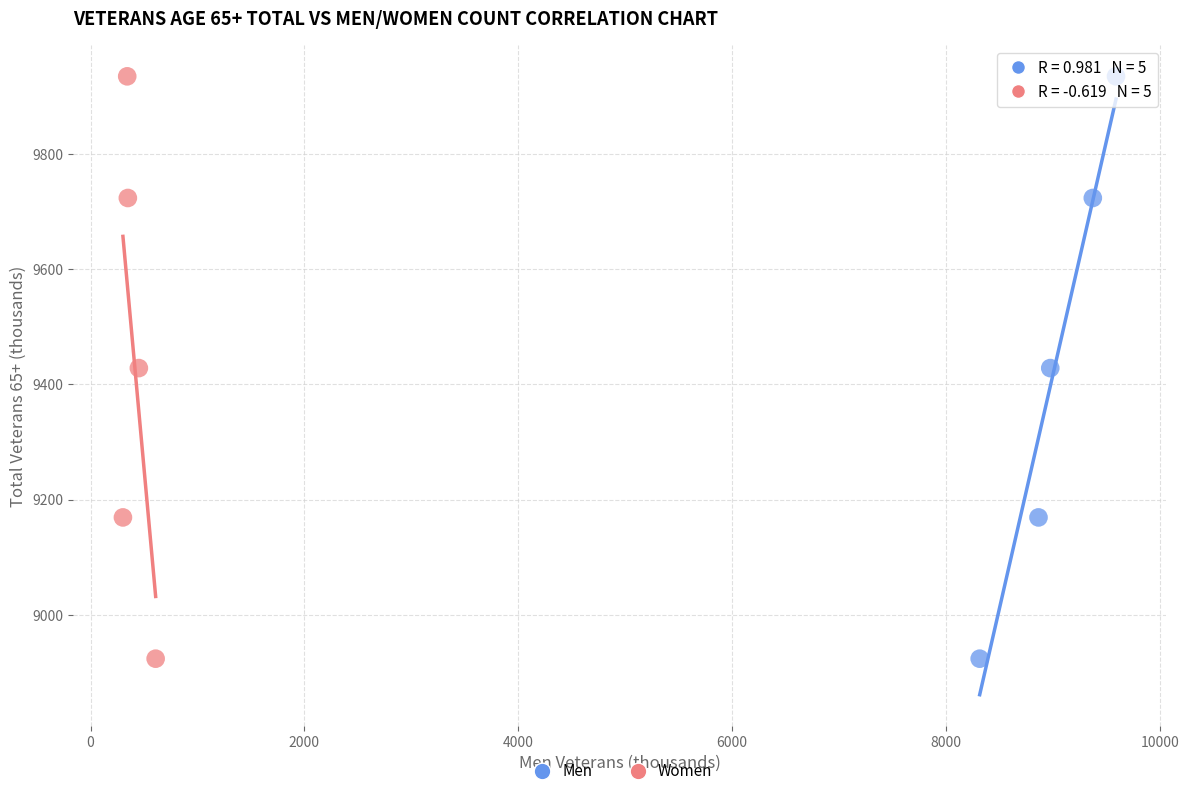

What are all the series names shown in the legend?

Men, Women